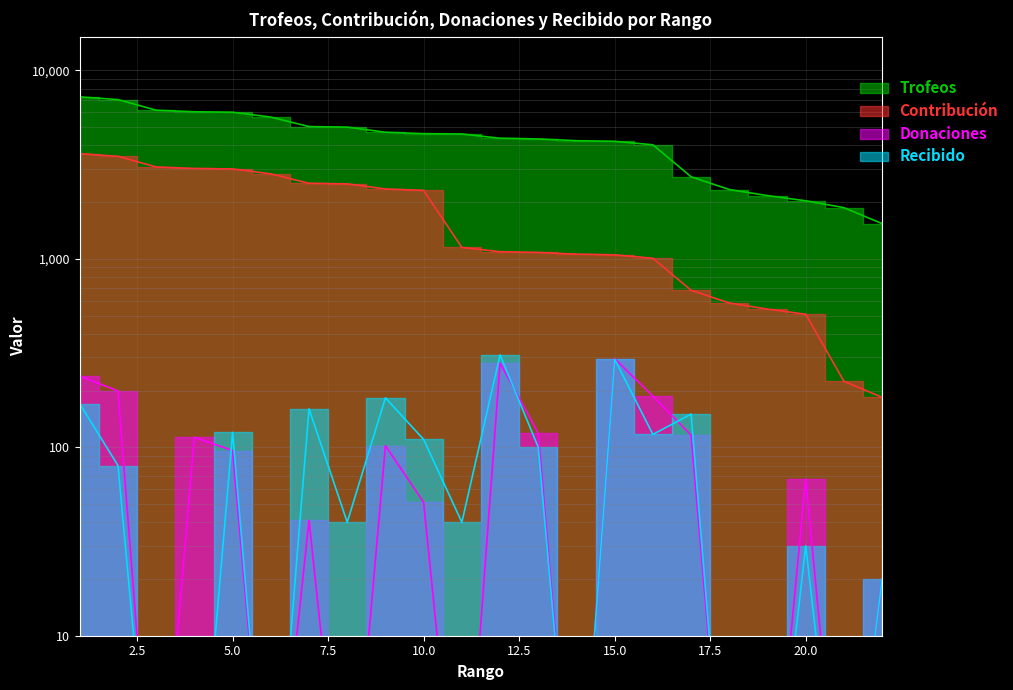

The Donaciones series shows 0.1 at 18. True or false?

False